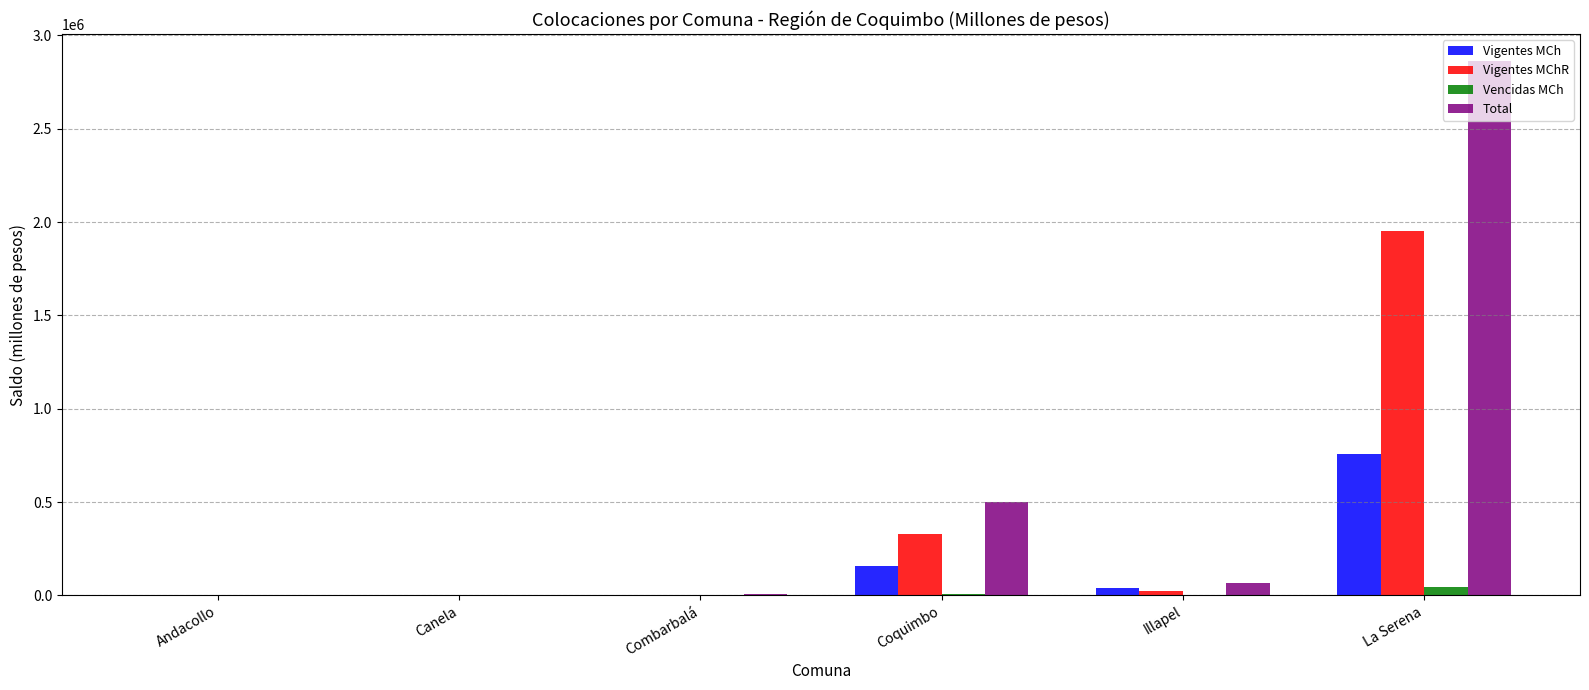

At which label does Total reach its peak?

La Serena